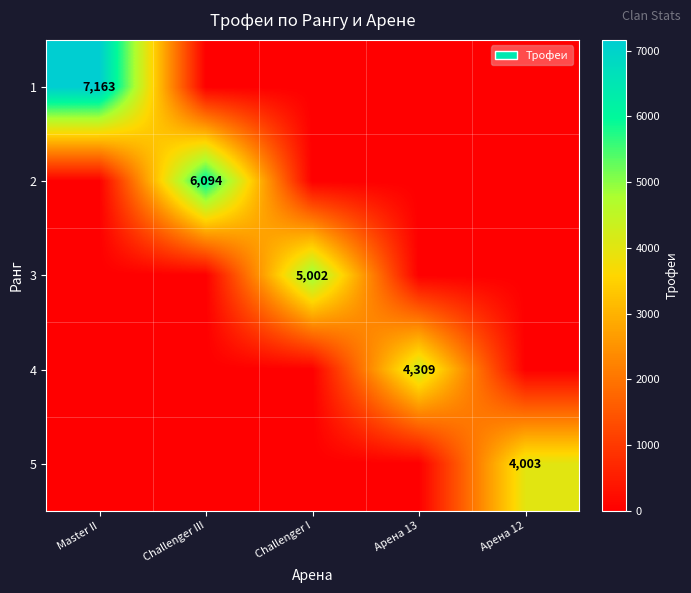

Is it true that 2 equals 3803 at Challenger III?

False